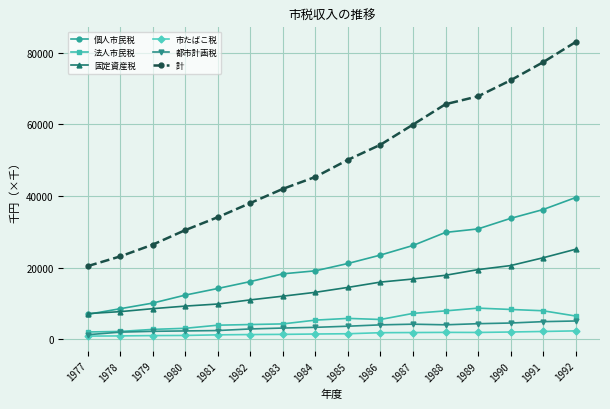

What is the greatest value displayed?

82930.5